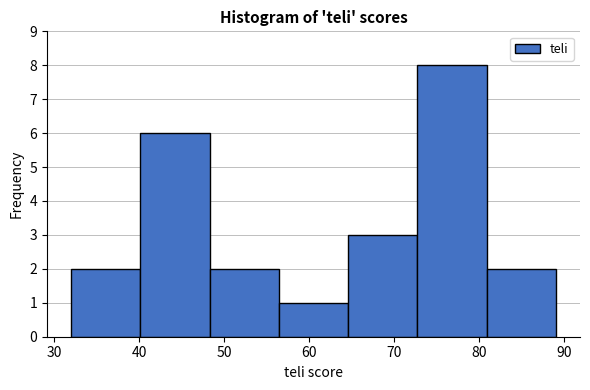

Over which range of the x-axis is the bar tallest?

73 to 81